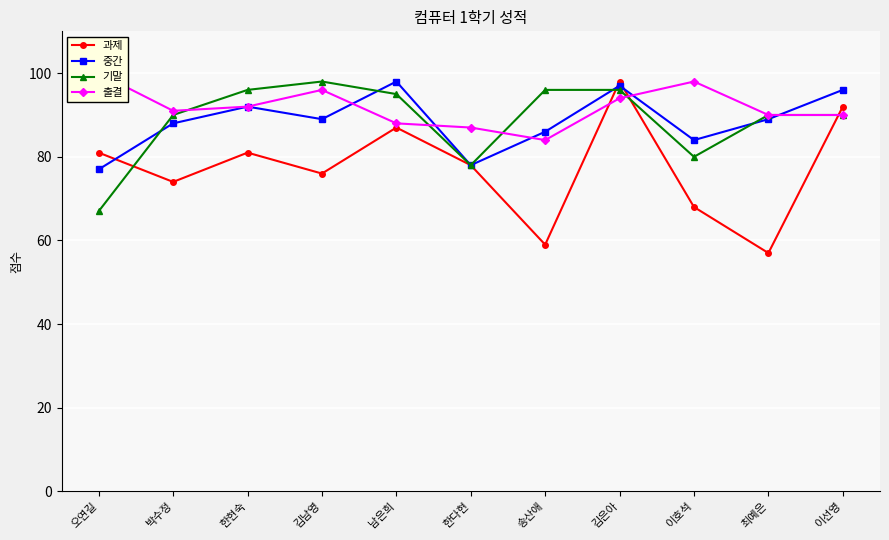

What value does the 과제 series have at 한다현?

78